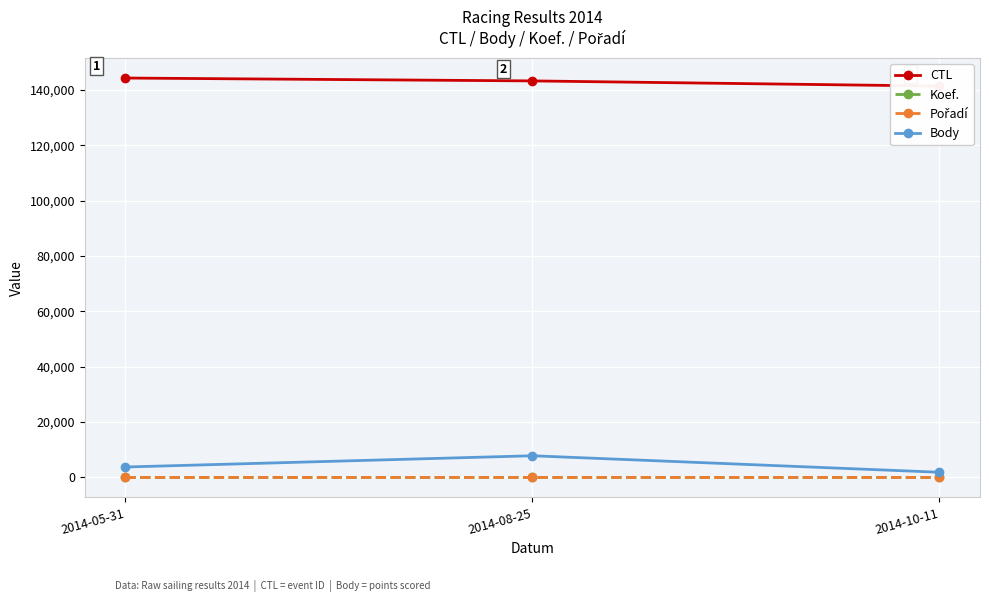

How many values in the Pořadí series exceed 8?

1